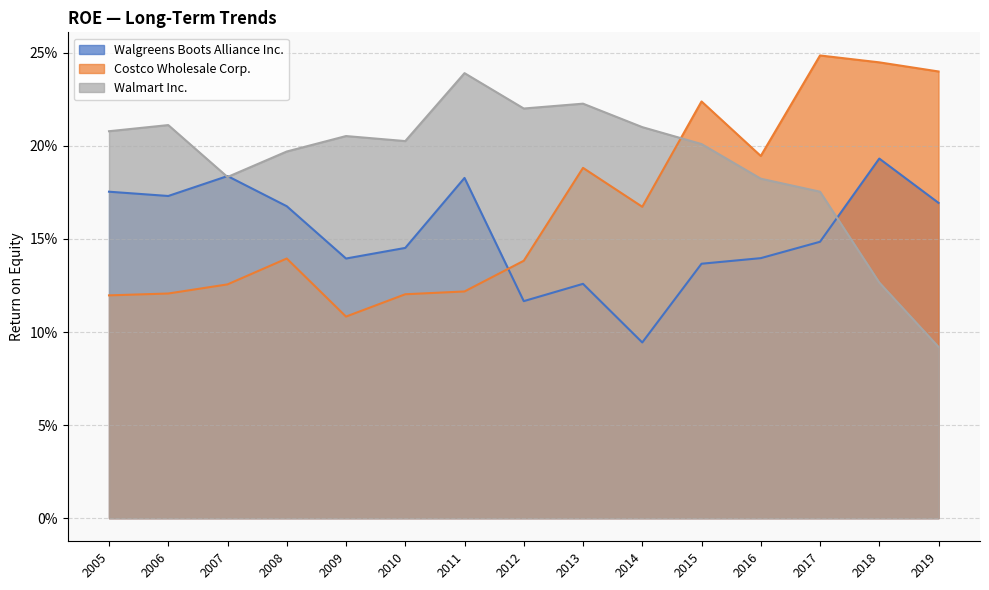

In Walgreens Boots Alliance Inc., how many points are higher than both neighbors (excluding endpoints)?

4